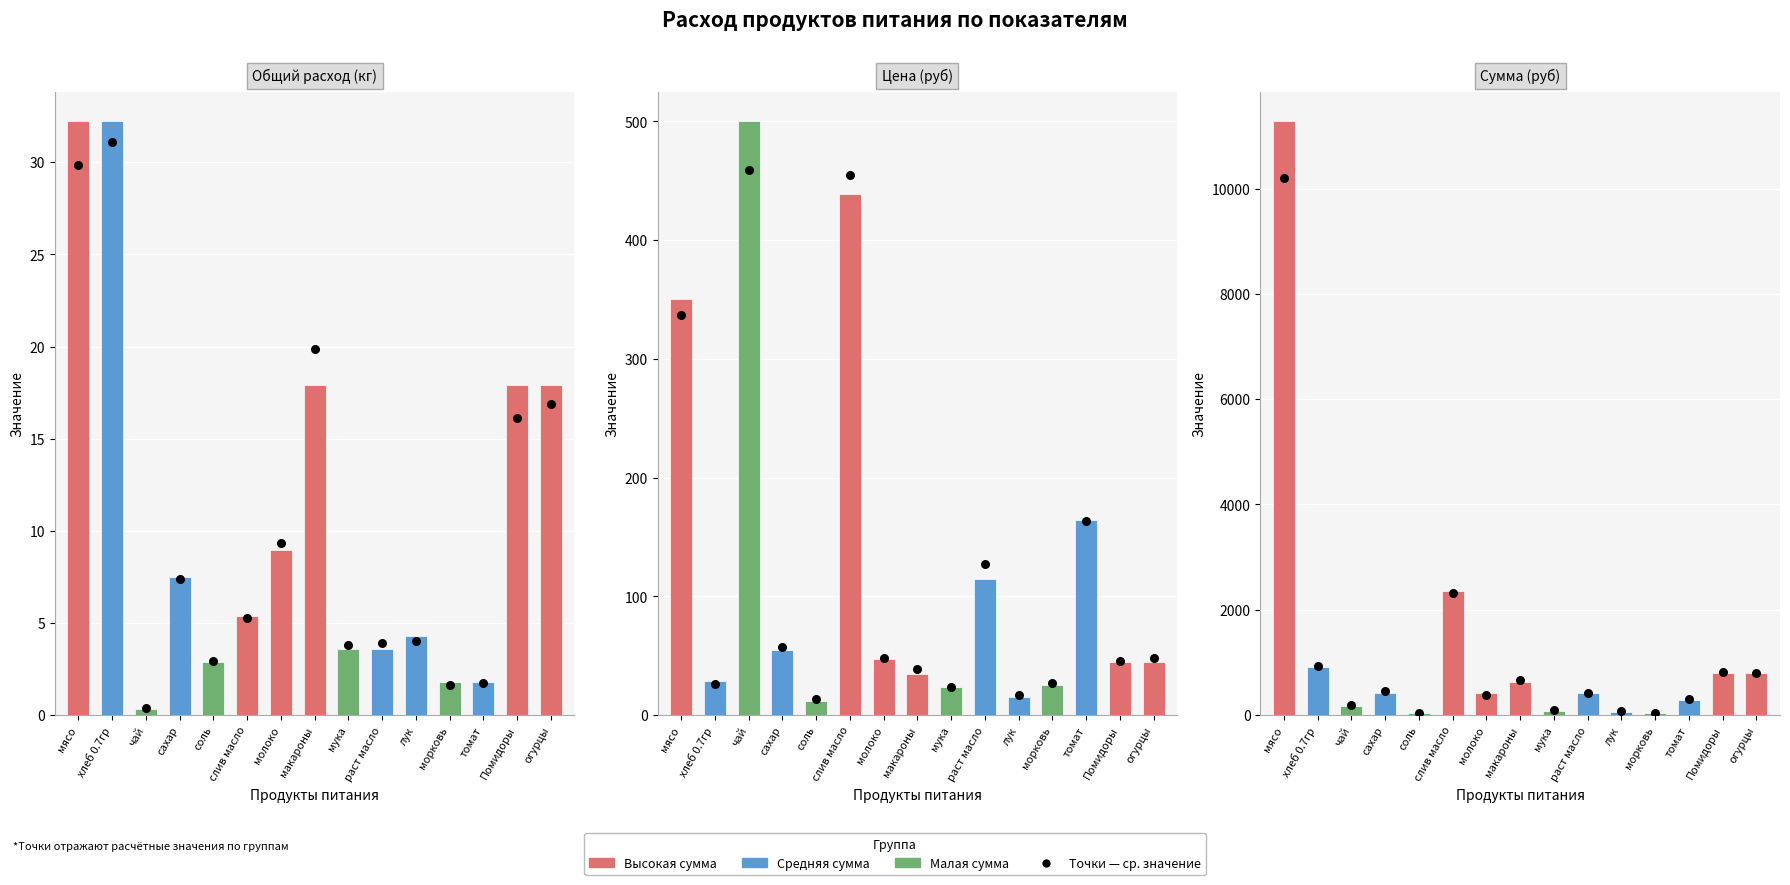

At how many categories does at least one series exceed 1576?

2